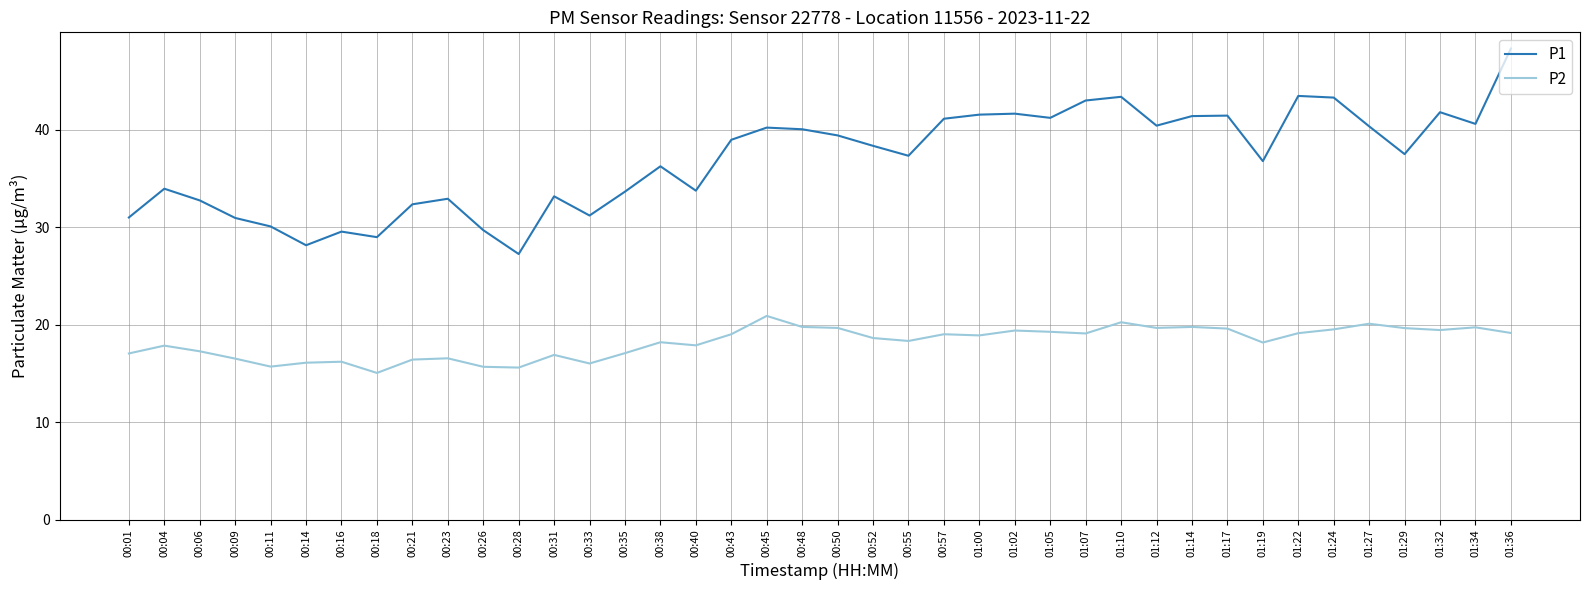

Which series has the largest range (max minus min)?

P1